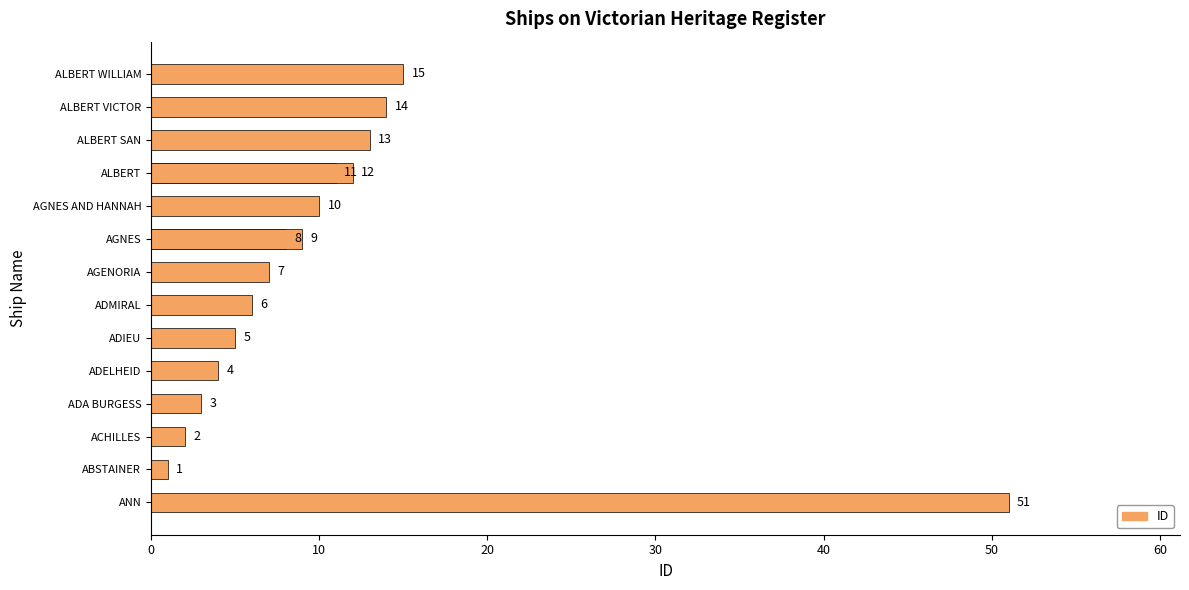

What is the ratio of the value at AGNES AND HANNAH to the value at ADELHEID?

2.5